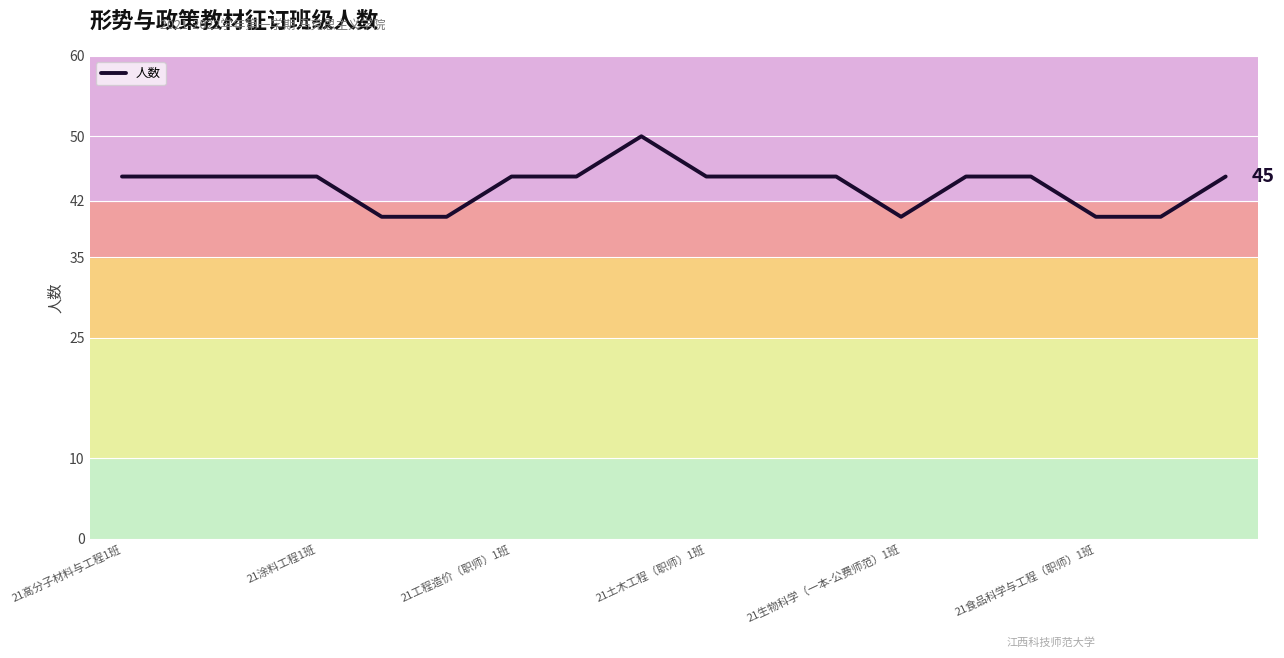

Reading right to left, extract all data points from this chart.

45	40	40	45	45	40	45	45	45	50	45	45	40	40	45	45	45	45